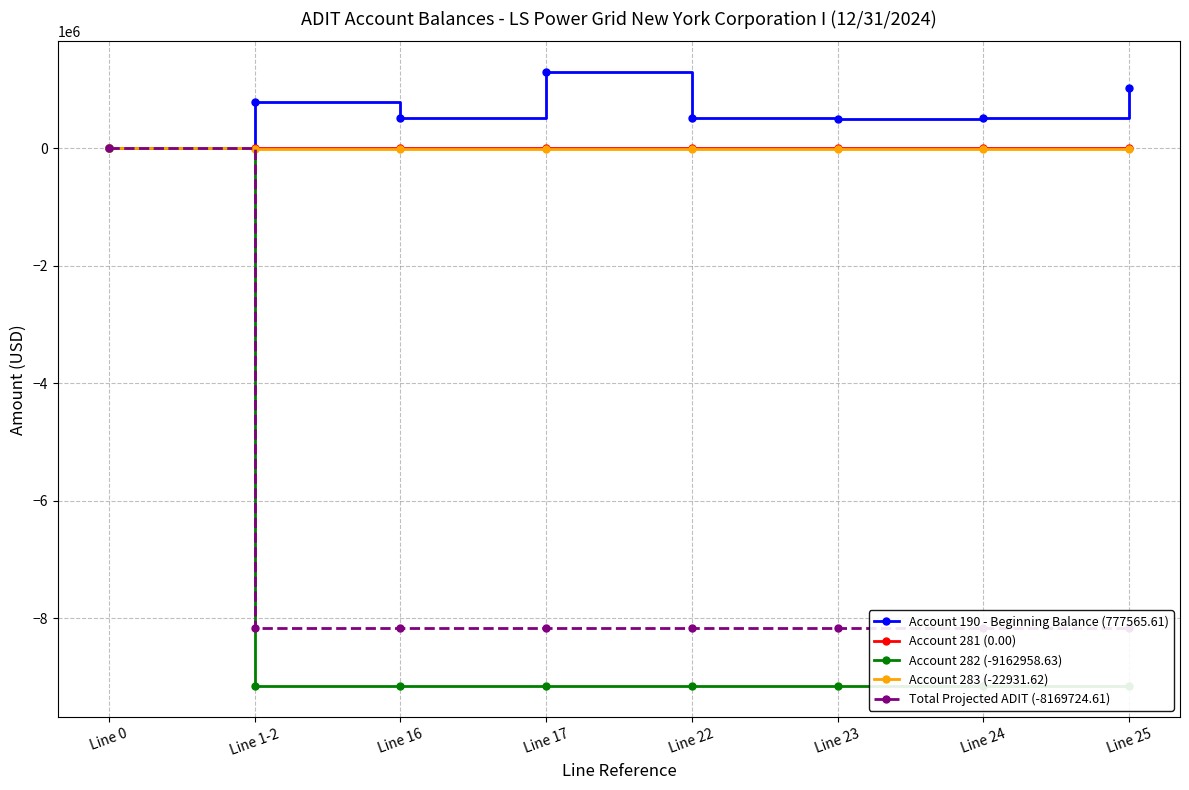

True or false: Account 282 (-9162958.63) has more than 1 points higher than both neighbors.

False